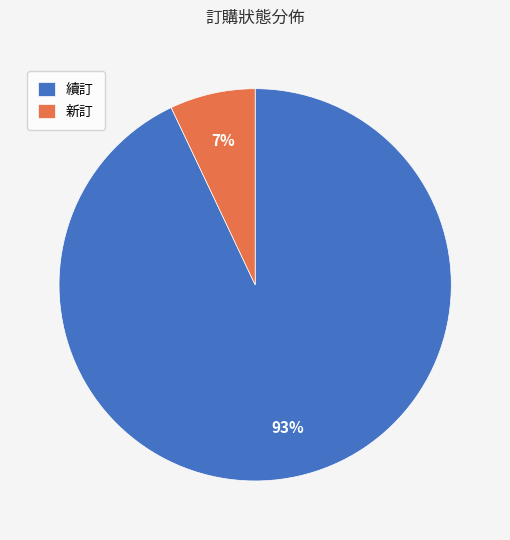

Which category has the biggest portion of the pie?

續訂